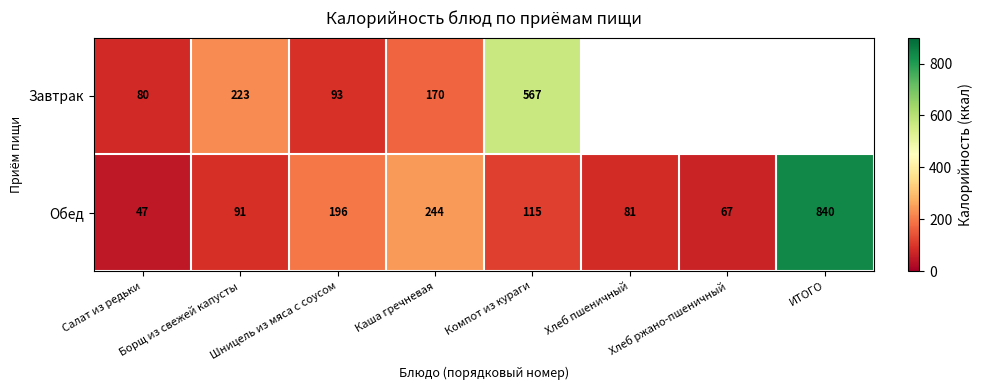

Which category has the lowest value in the Обед series?

Салат из редьки